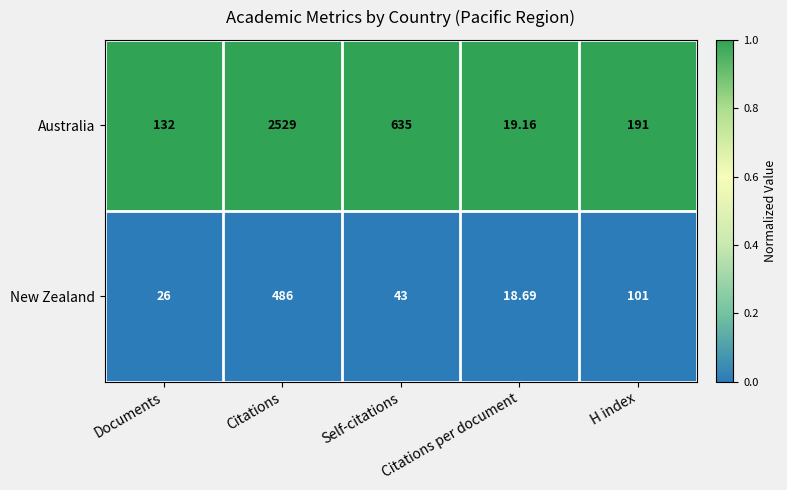

At which category is the sum across all series the highest?

Citations